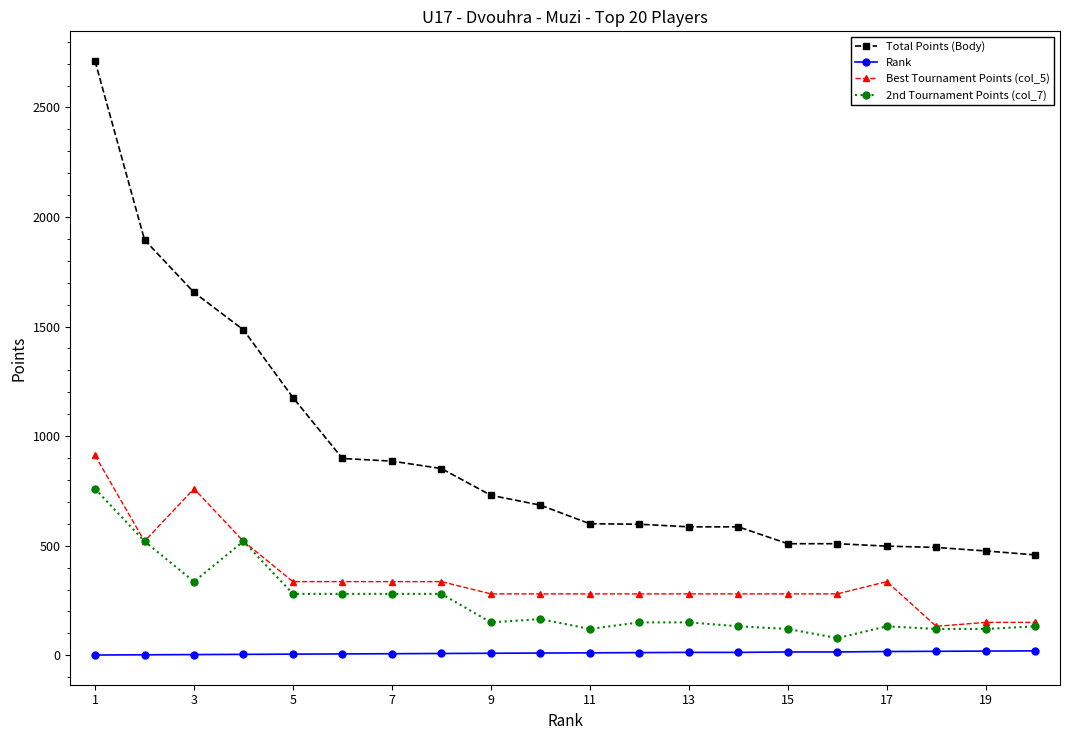

Which series has the largest range (max minus min)?

Total Points (Body)